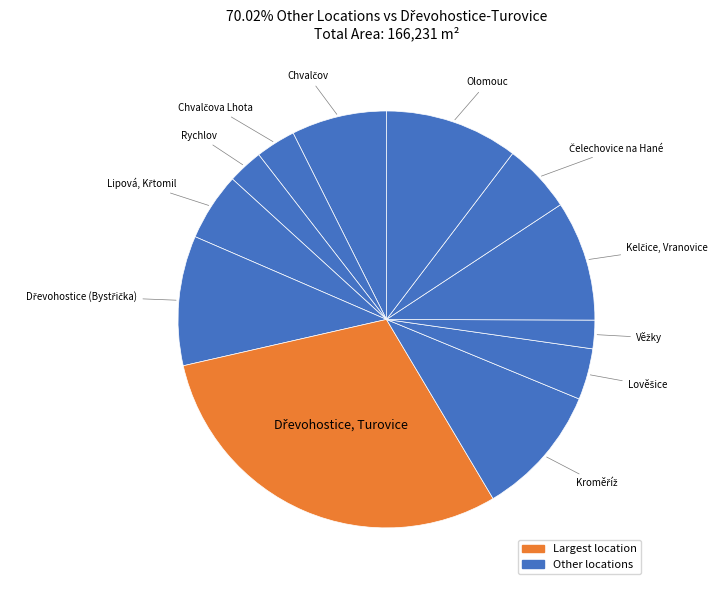

Count the number of slices in the pie.

12